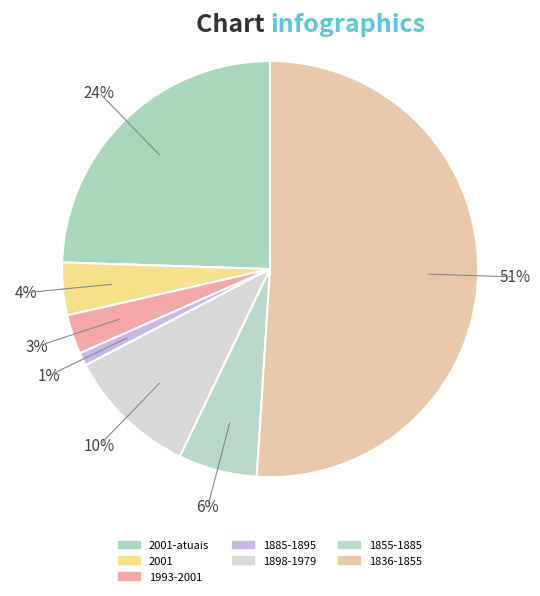

Count the number of slices in the pie.

7